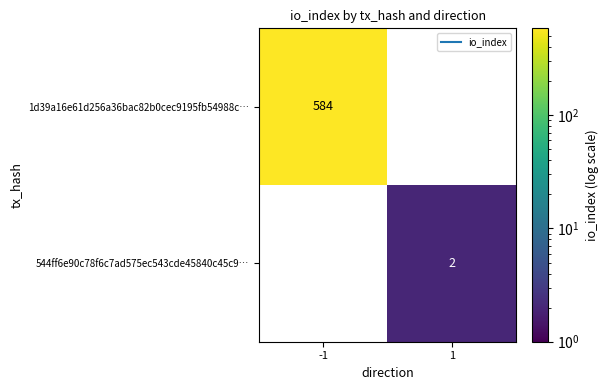

Which series changed the most between -1 and 1?

1d39a16e61d256a36bac82b0cec9195fb54988c…